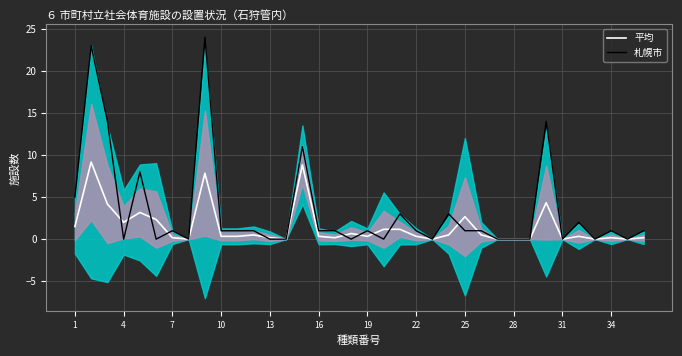

True or false: 札幌市 has more than 2 interior local peaks.

True